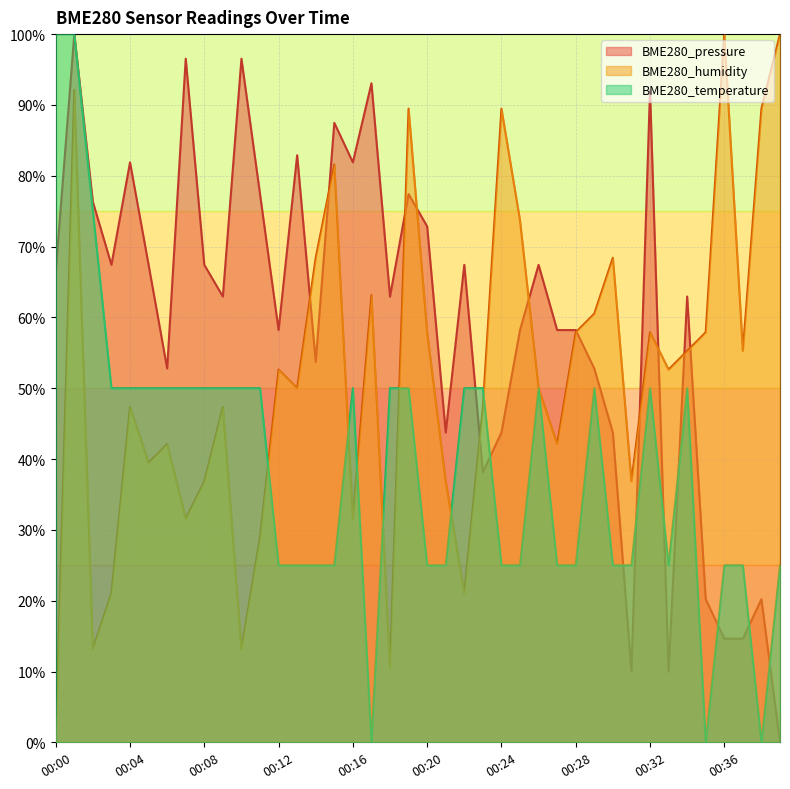

What is the spread (max minus min) of values at 00:18?

52.4